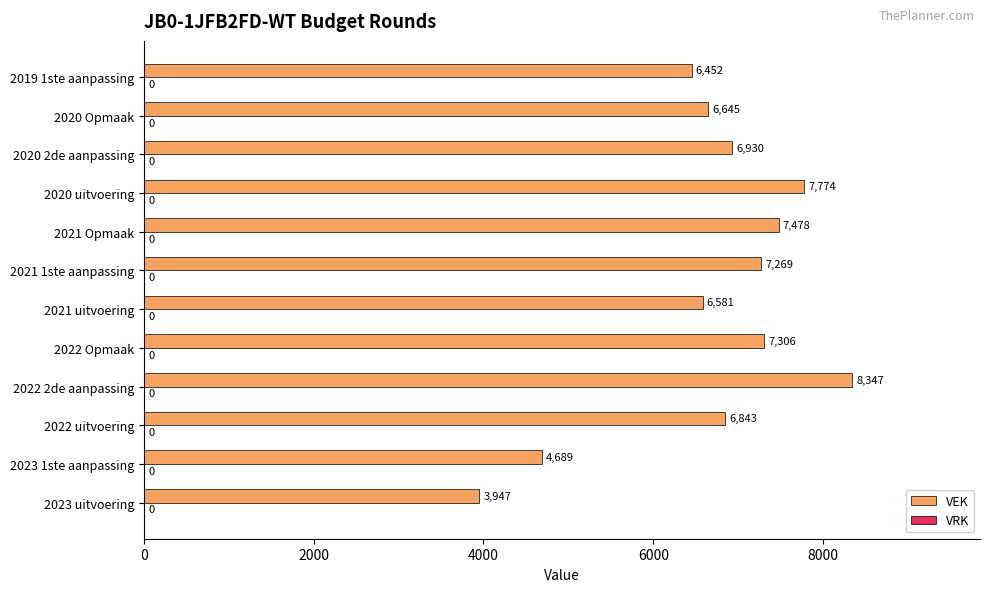

List the labels in order of value, smallest first.

2023 uitvoering, 2023 1ste aanpassing, 2019 1ste aanpassing, 2021 uitvoering, 2020 Opmaak, 2022 uitvoering, 2020 2de aanpassing, 2021 1ste aanpassing, 2022 Opmaak, 2021 Opmaak, 2020 uitvoering, 2022 2de aanpassing